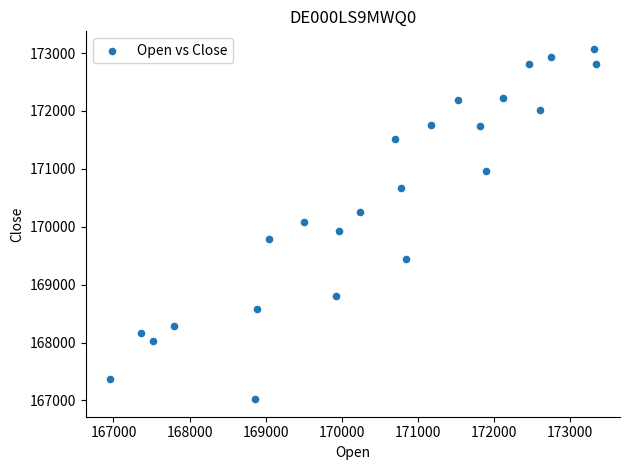

What is the range of Y values (max minus min)?

6050